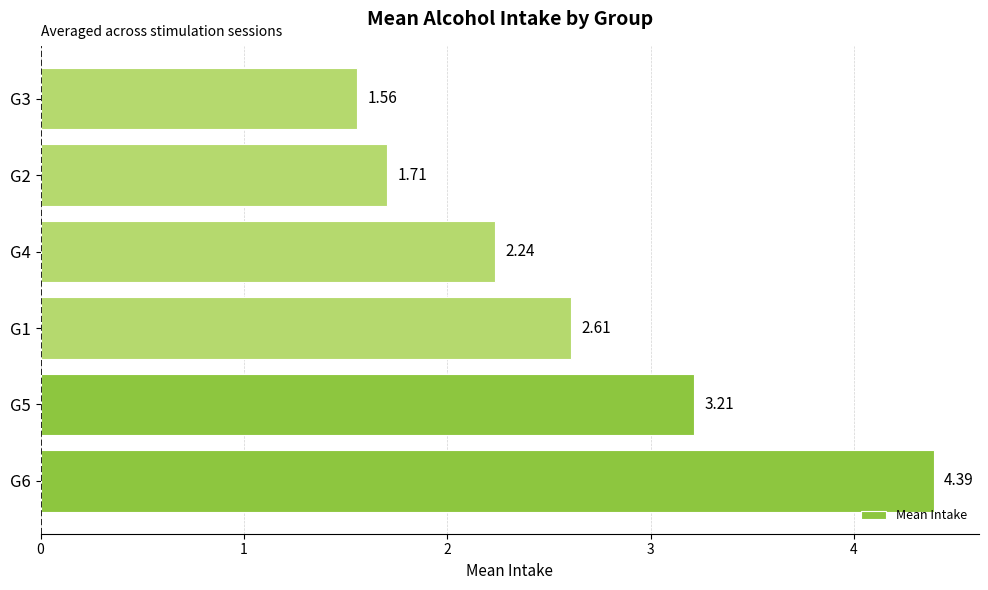

What is the difference between the maximum and minimum values?

2.8